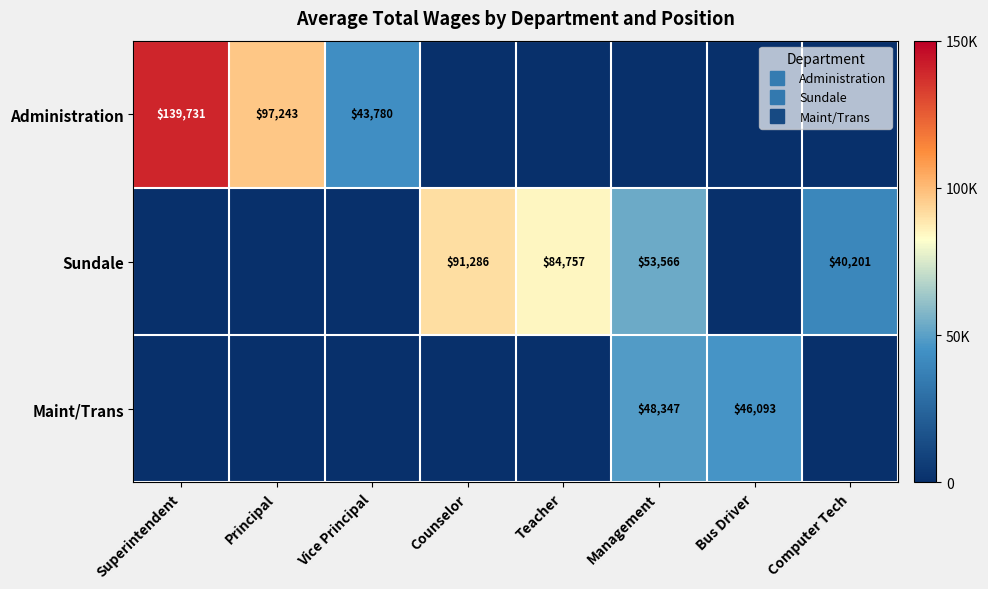

What is the sum of all Maint/Trans values?

94440